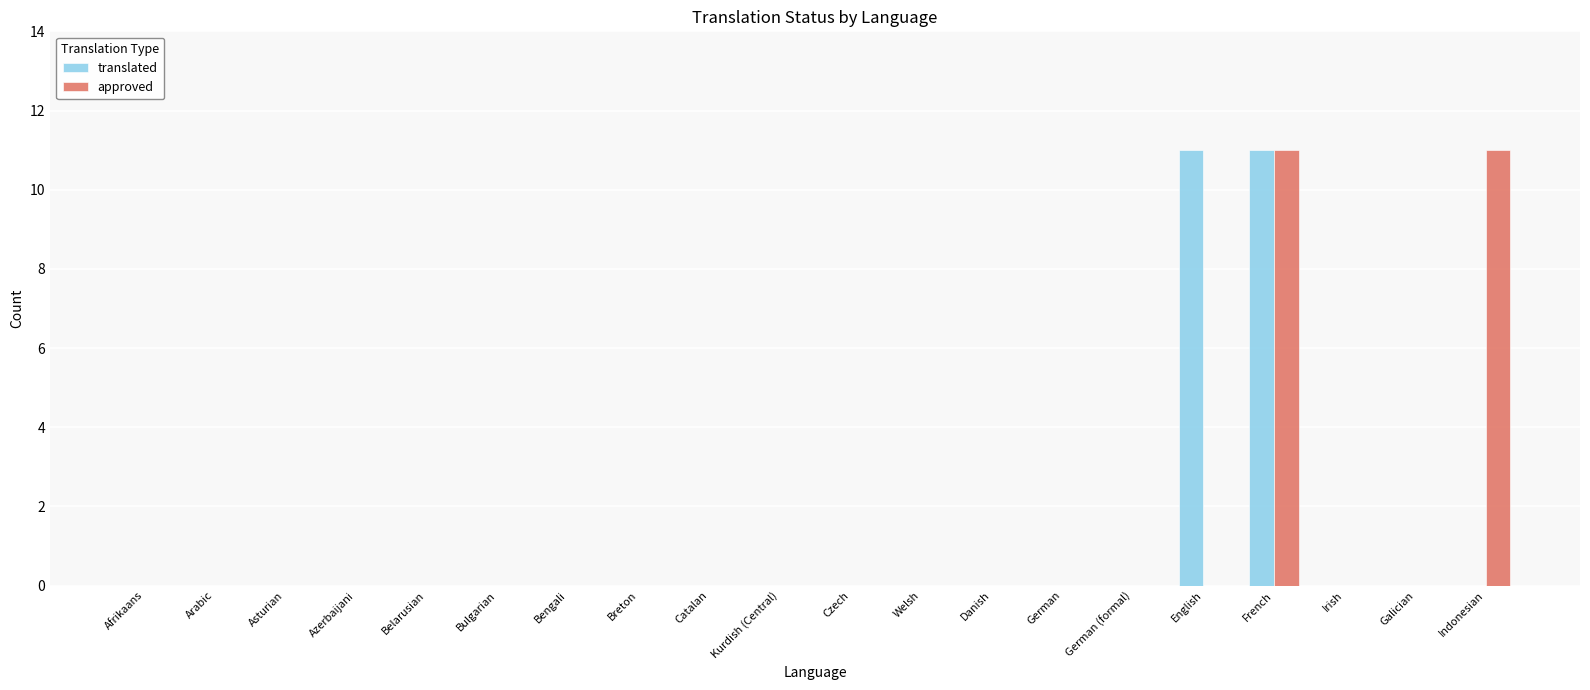

What is the sum of all translated values?

22